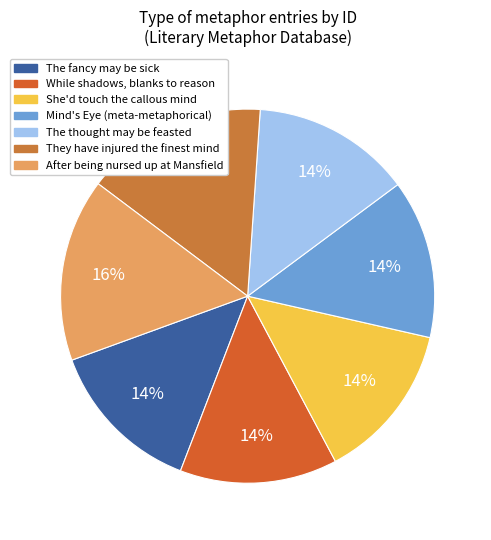

Which category has the smallest portion of the pie?

The fancy may be sick